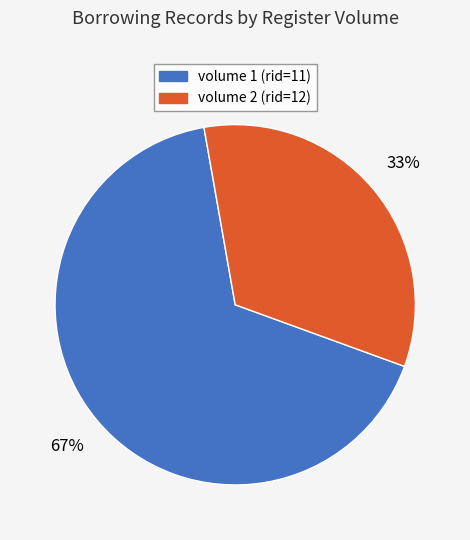

Is it true that volume 1 (rid=11) is 75% of the pie?

False